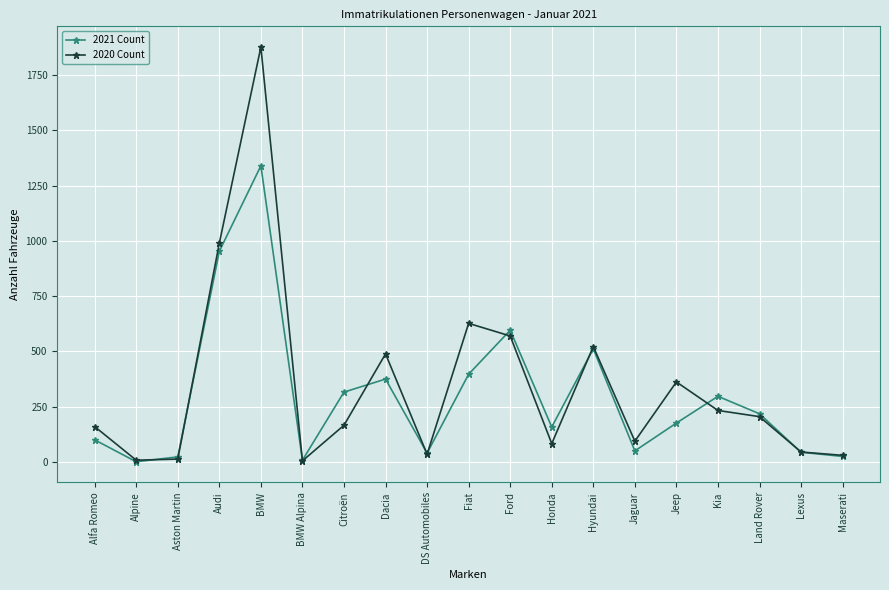

Where is the first local maximum for 2021 Count?

BMW